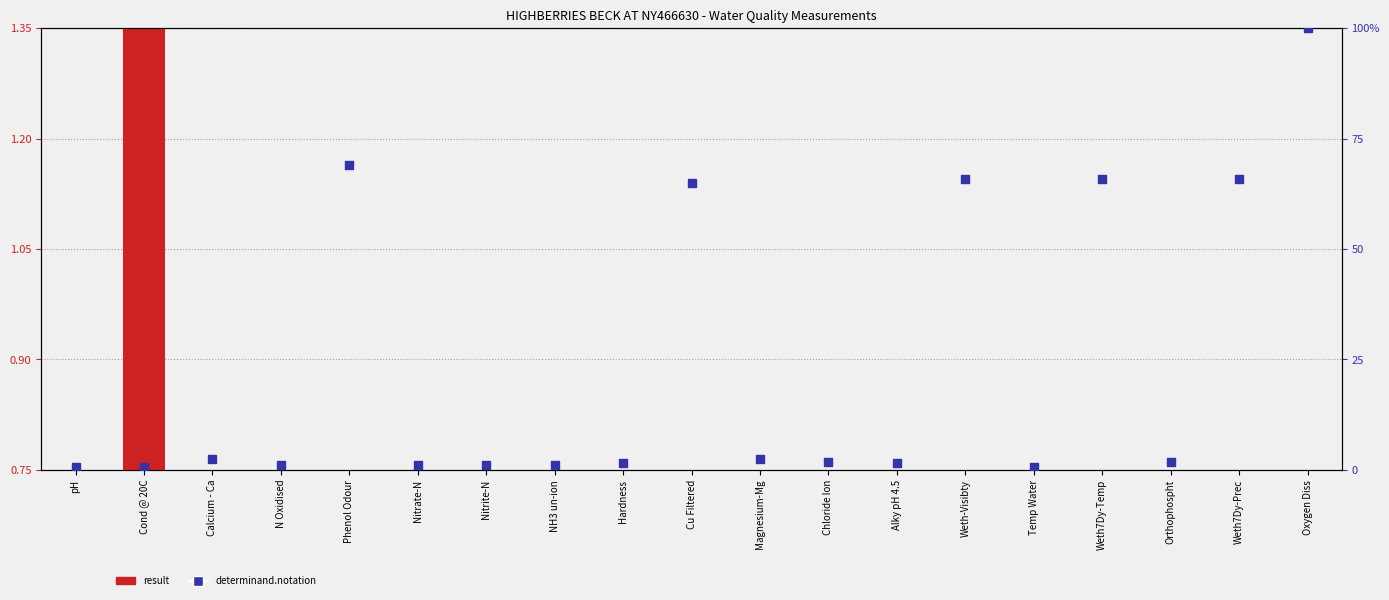

At how many categories does at least one series exceed 36?

6